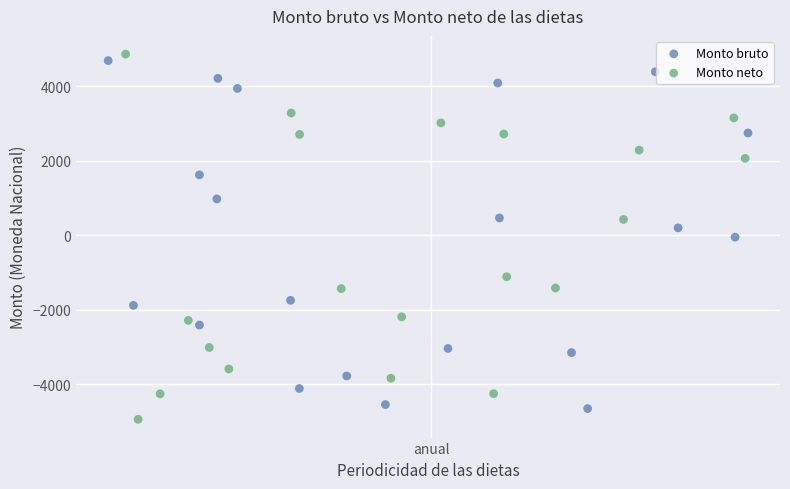

What are all the series names shown in the legend?

Monto bruto, Monto neto